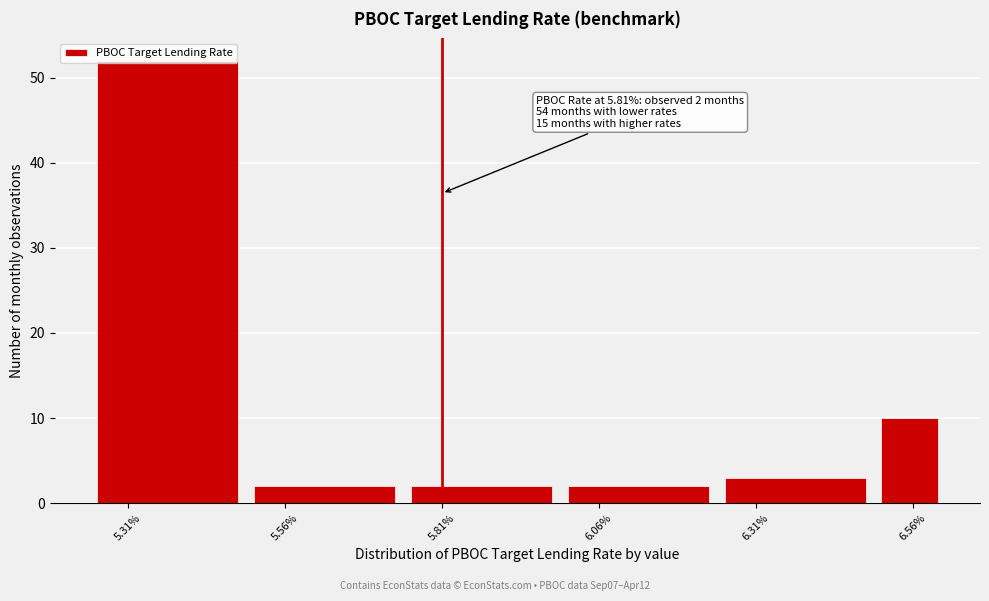

Read against the x-axis, roughly where is the centre of the tallest bar?

5.35